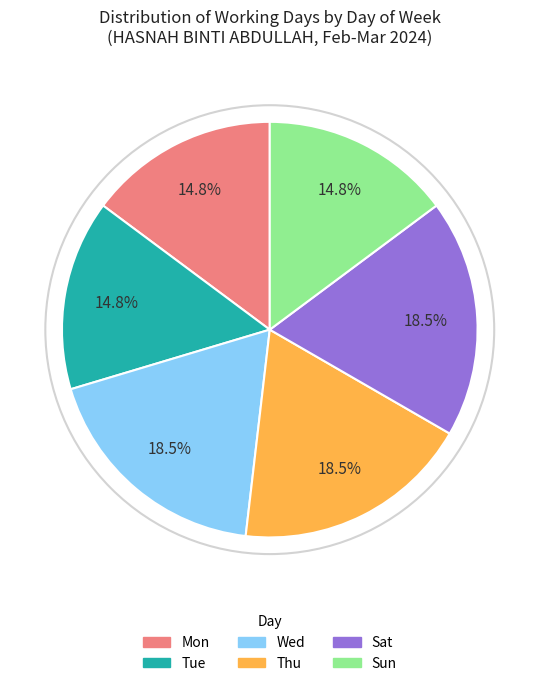

To the nearest percent, what portion does Sun represent?

15%